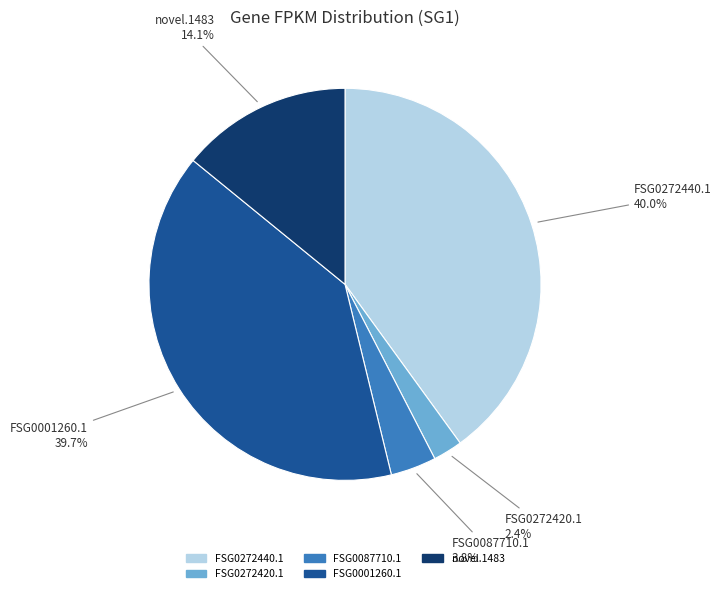

Count the number of slices in the pie.

5